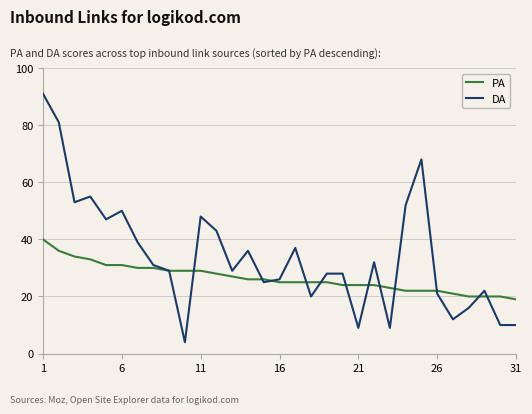

What is the maximum value shown in the chart?

91